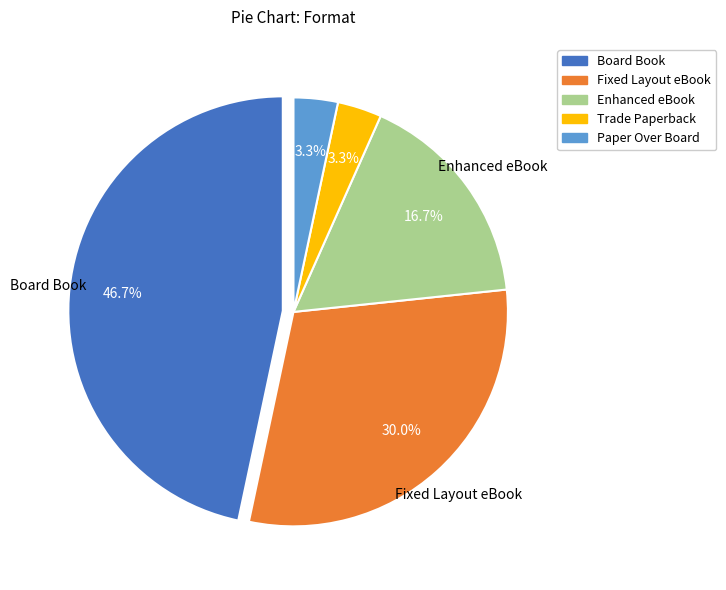

Is there a majority slice in this chart?

No